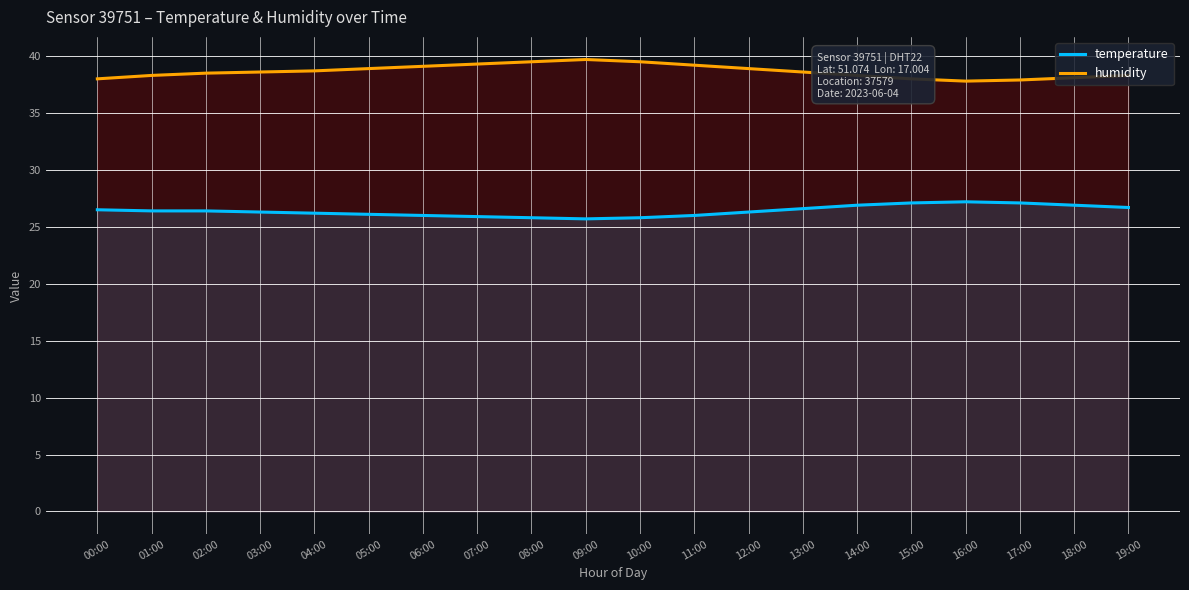

Is the value of temperature at 00:00 greater than the value of humidity at 15:00?

No